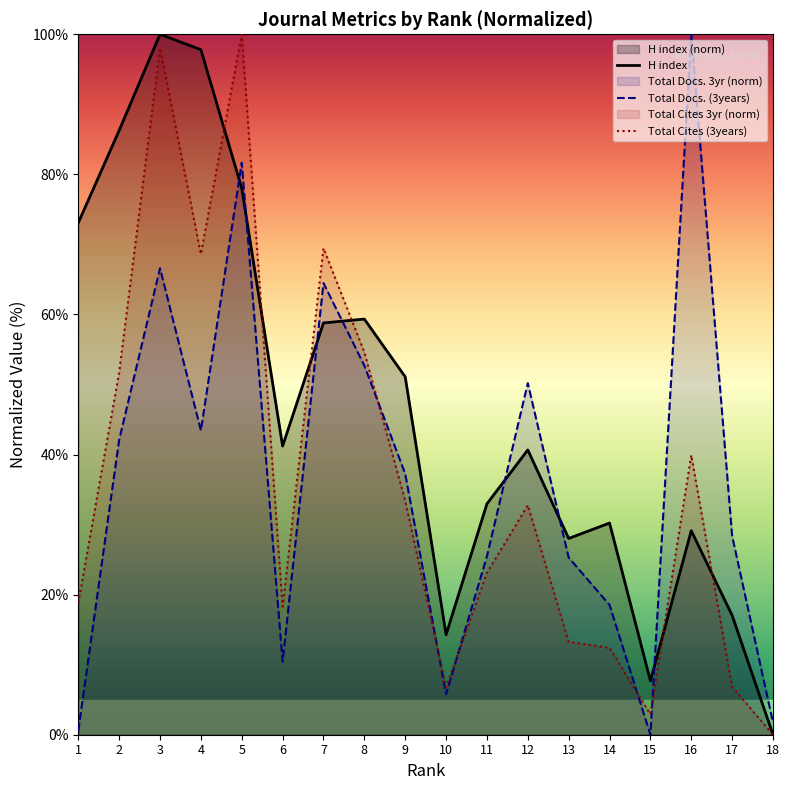

The H index series shows 23.0 at 4. True or false?

False